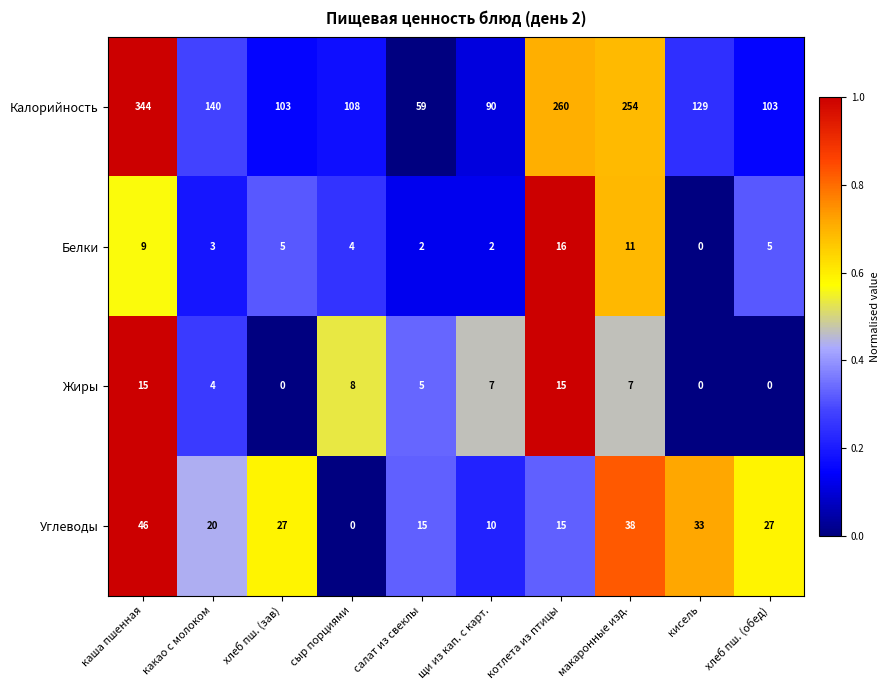

At how many categories does at least one series exceed 0?

10